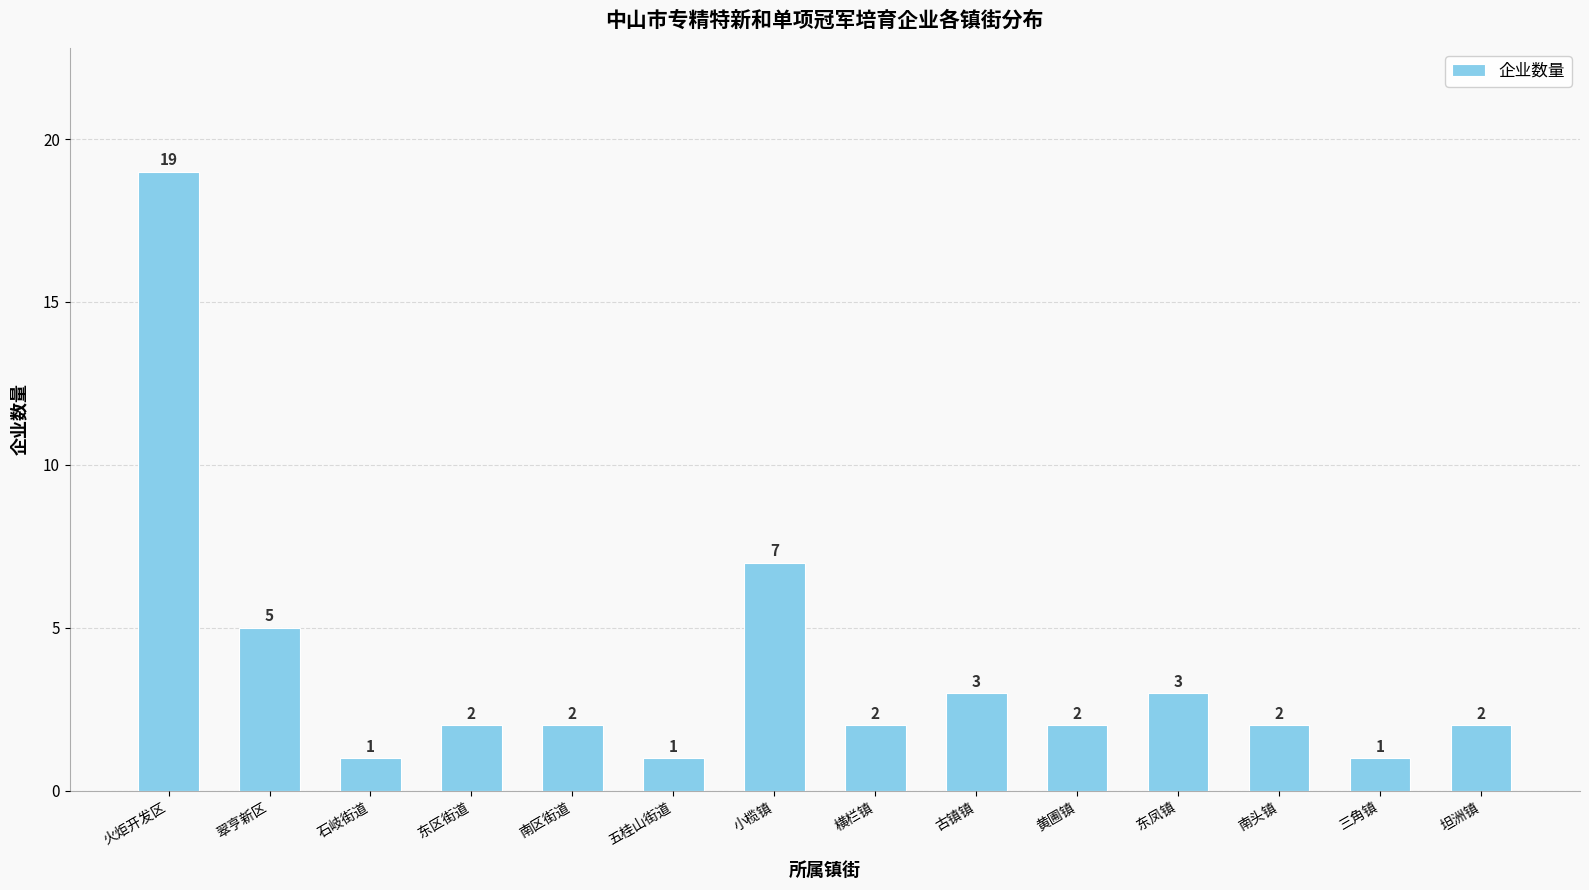

What is the label of the 8th bar from the left?

横栏镇